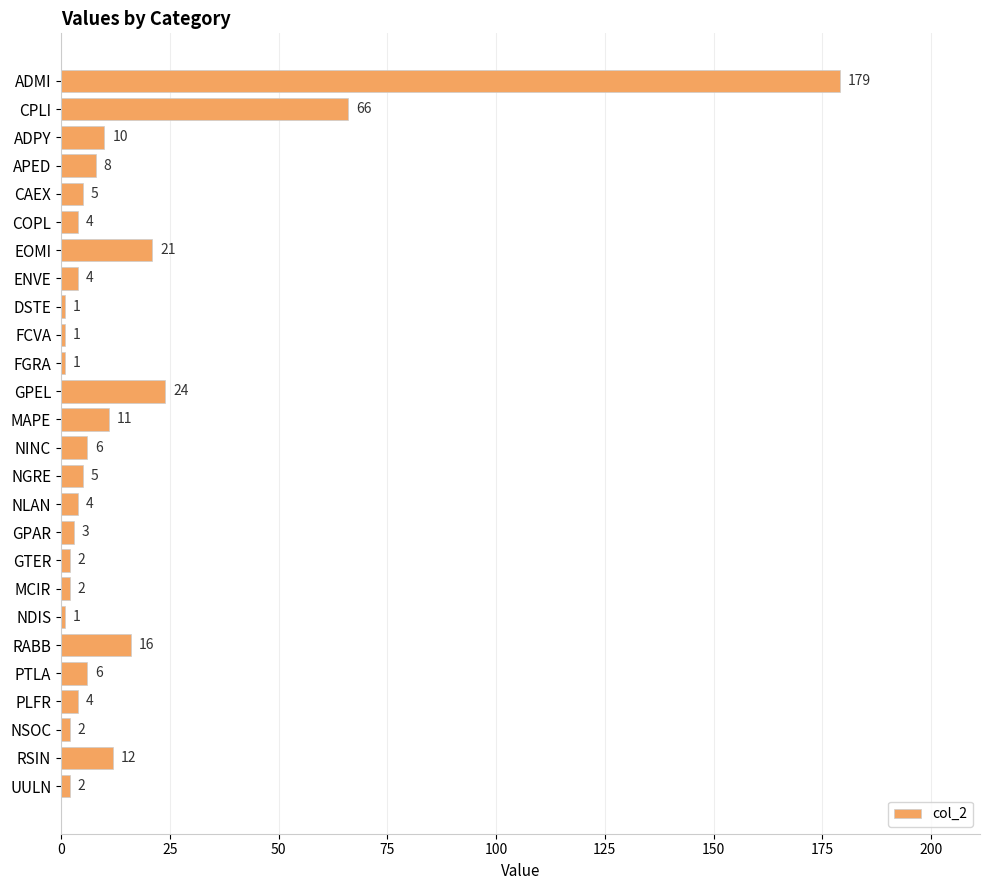

Where is the data nearest to the value 90?

CPLI